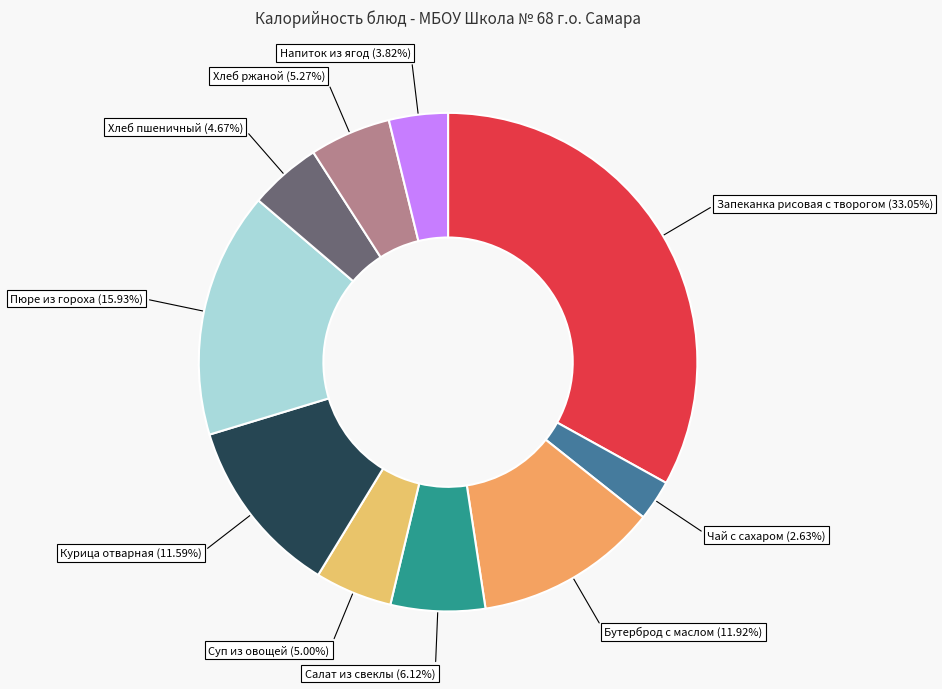

To the nearest percent, what portion does Суп из овощей represent?

5%